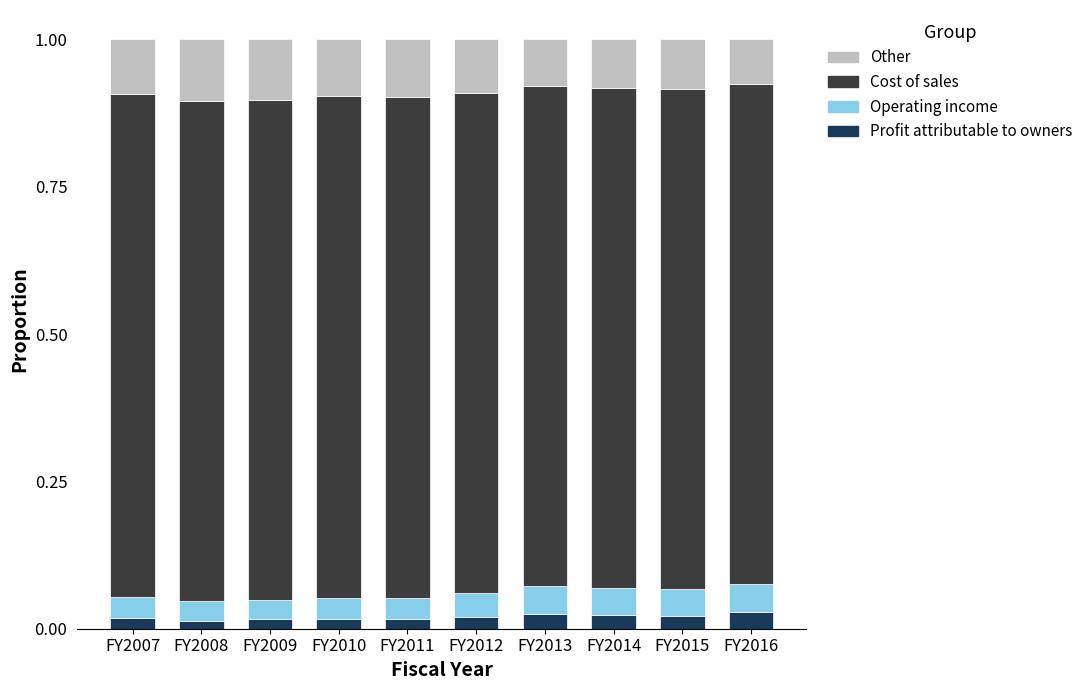

What is the total value across all series at FY2014?

1.0